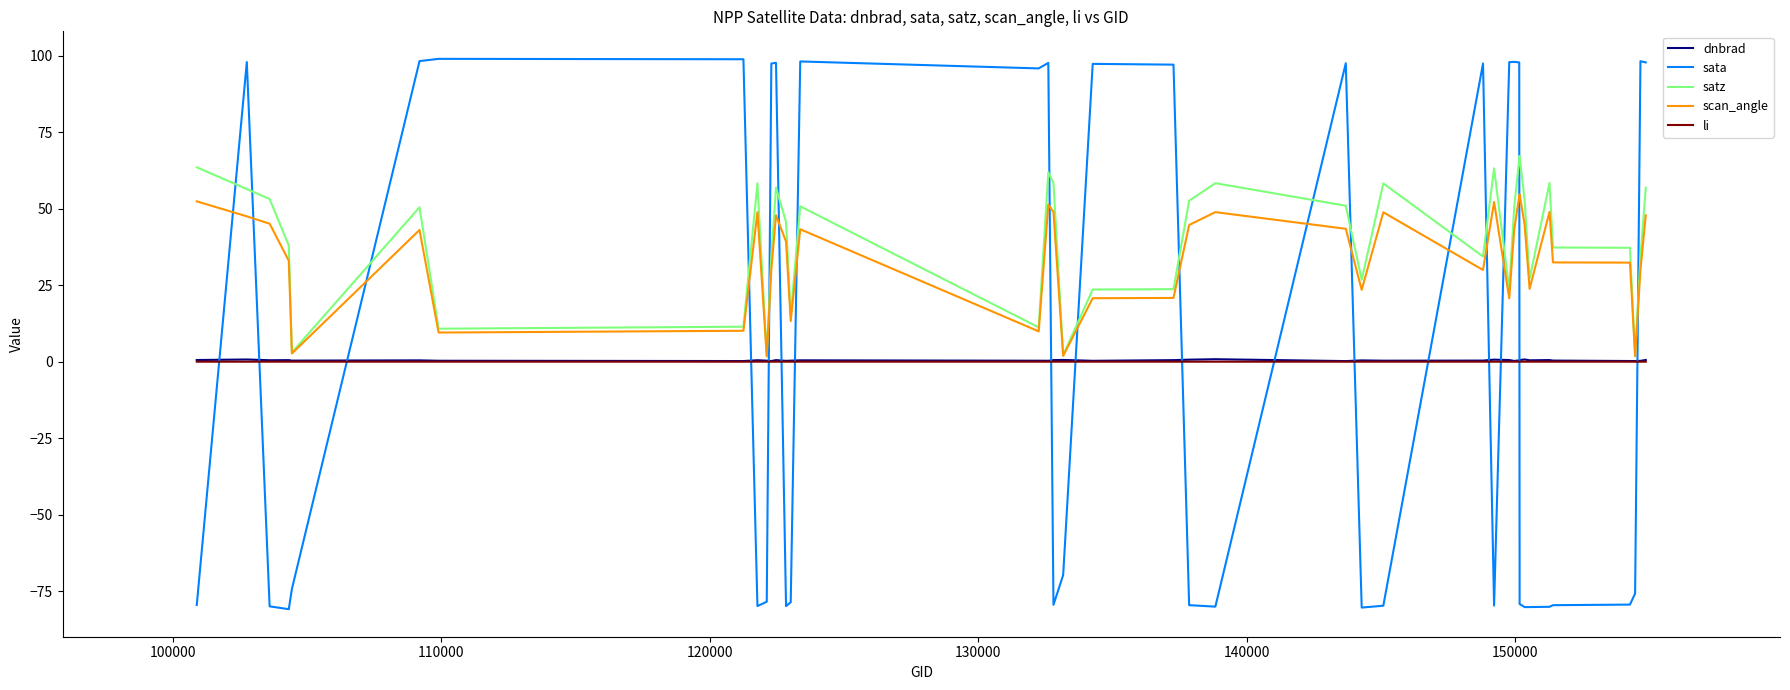

What is the average value of the dnbrad series?

0.4